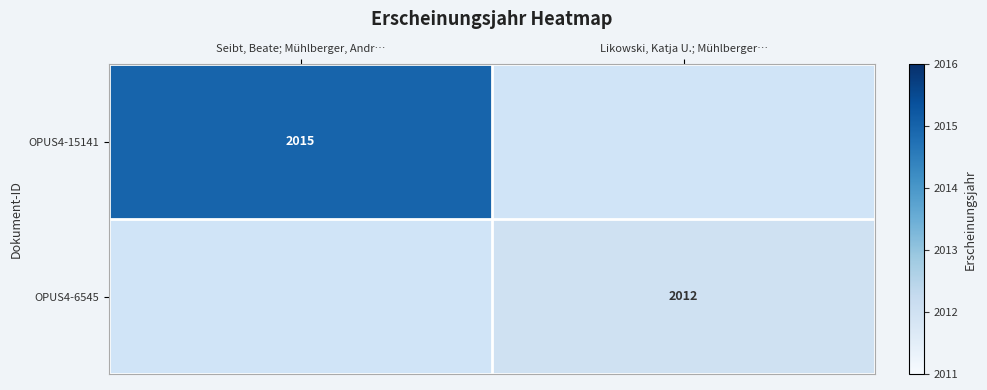

Which series has the largest range (max minus min)?

OPUS4-15141